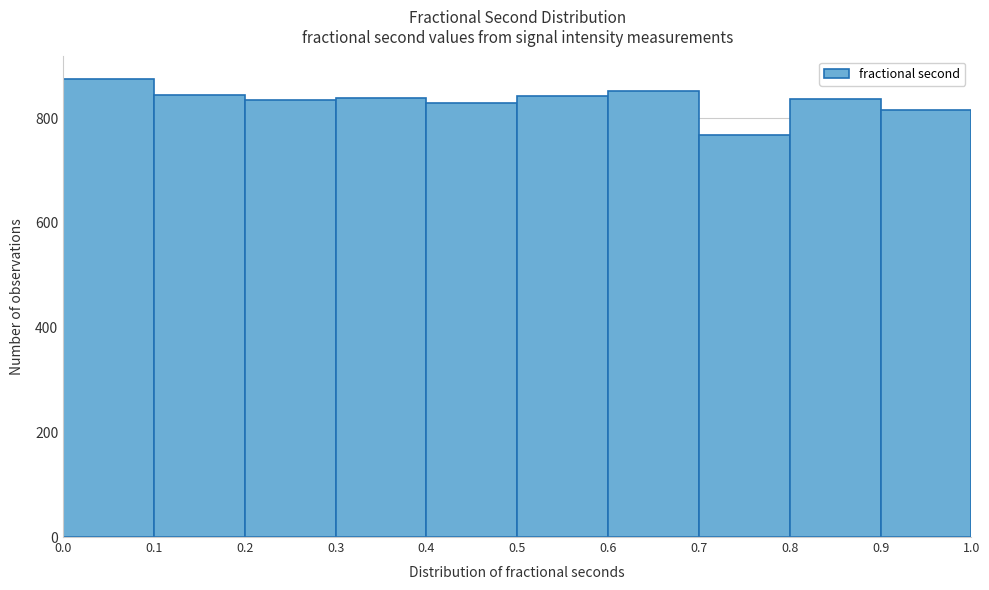

What is the height of the bar covering 0.2 to 0.3 on the x-axis? The values are not printed on the chart, so give them approximately, as read against the axis.

840